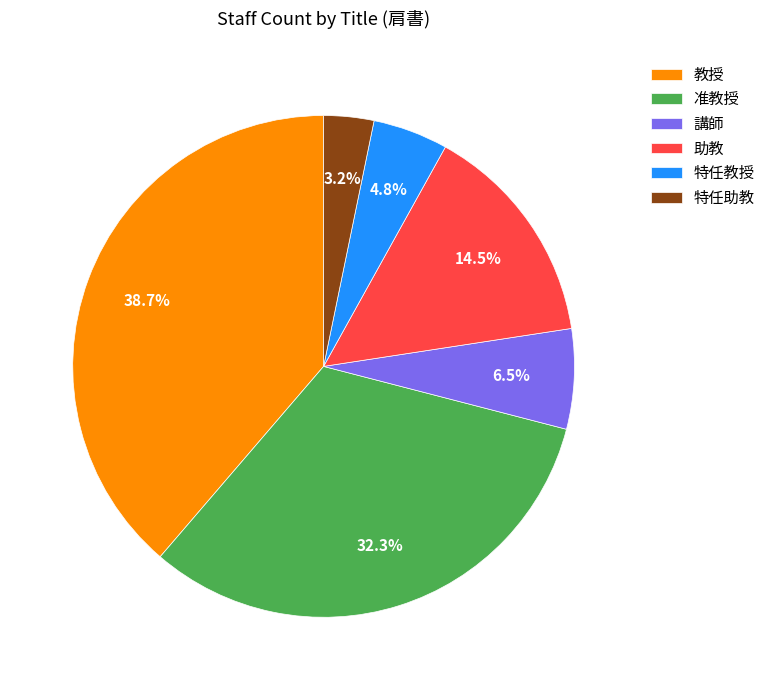

To the nearest percent, what percentage of the pie is 准教授?

32%